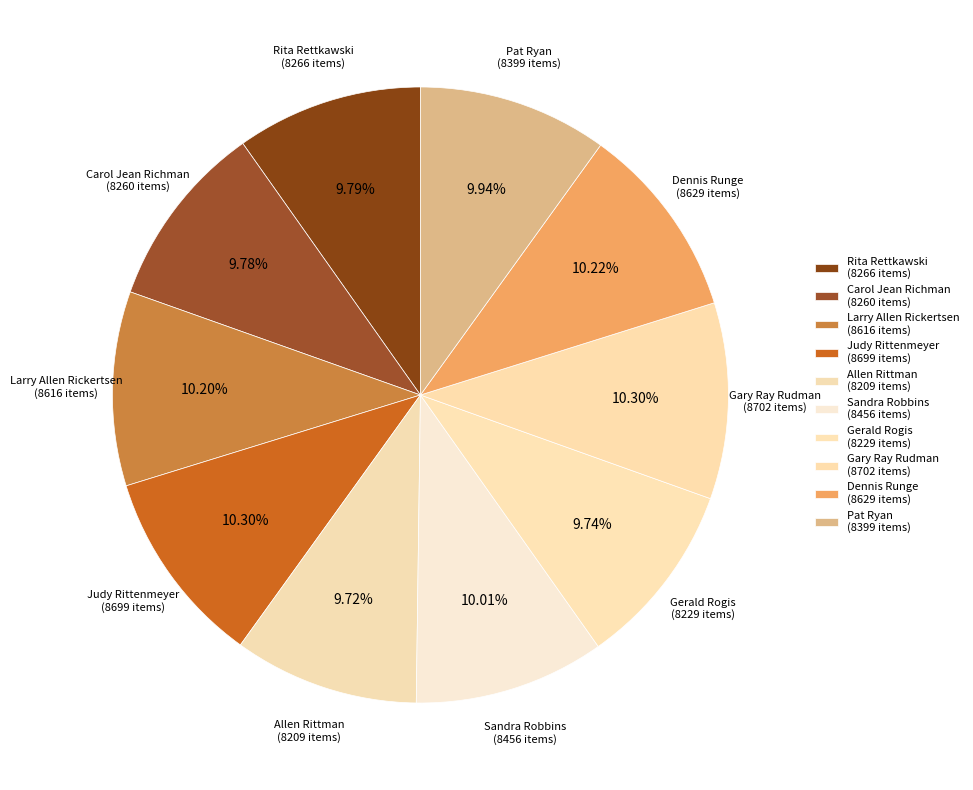

Is there any slice that represents more than half of the pie?

No